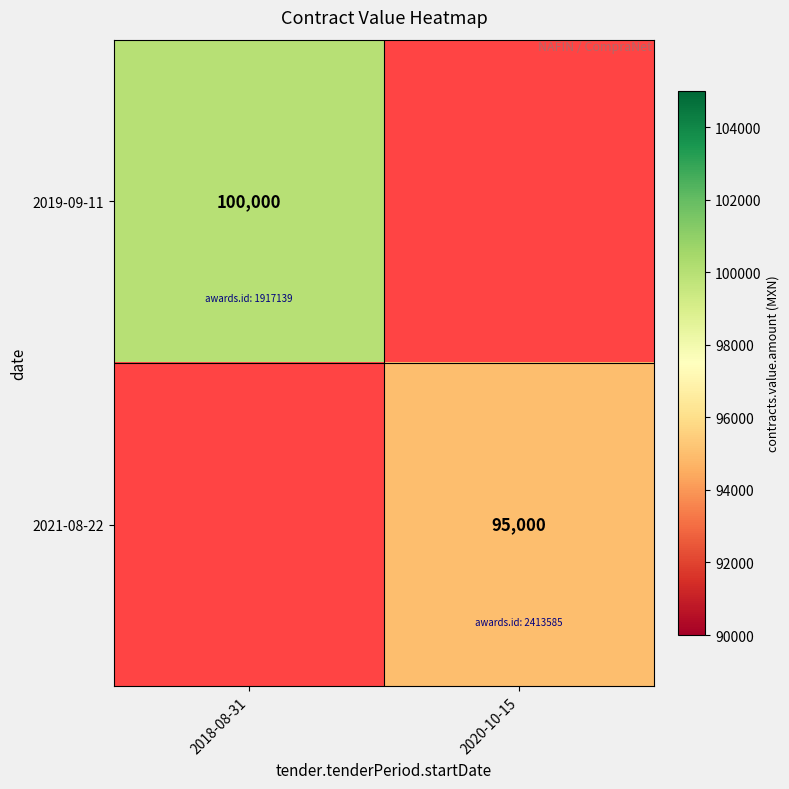

Count the number of categories in the chart.

2